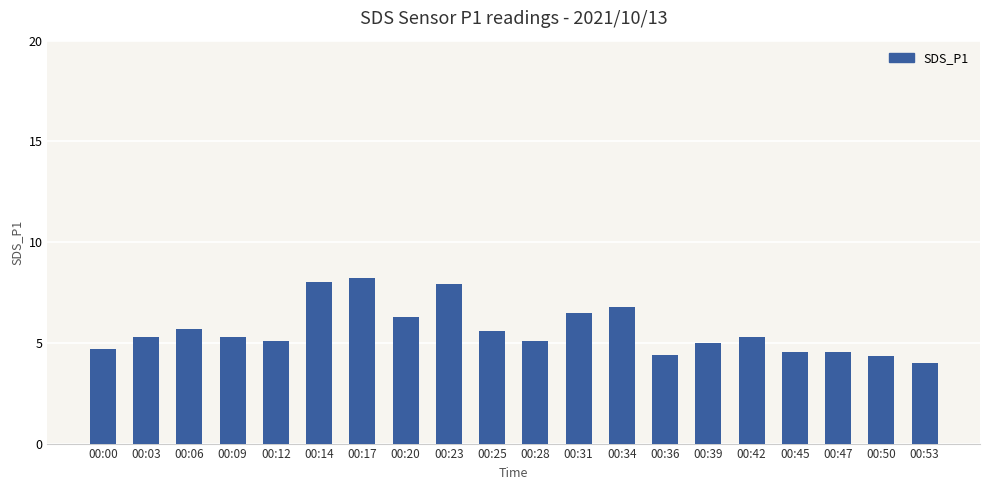

Count the number of categories in the chart.

20